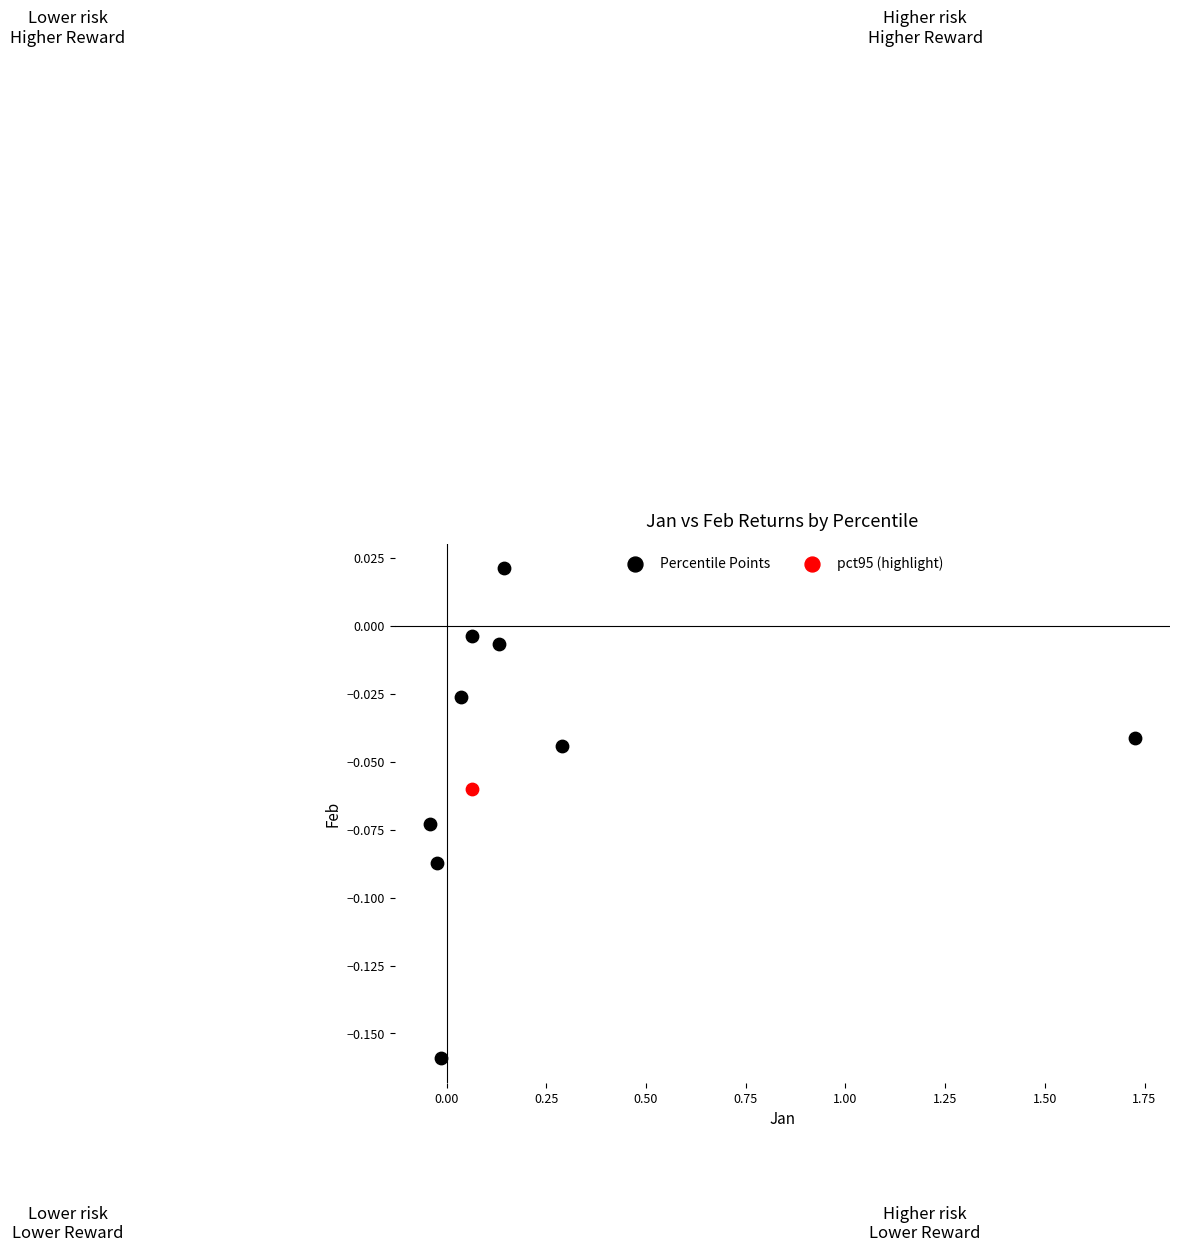

What are all the series names shown in the legend?

Percentile Points, pct95 (highlight)